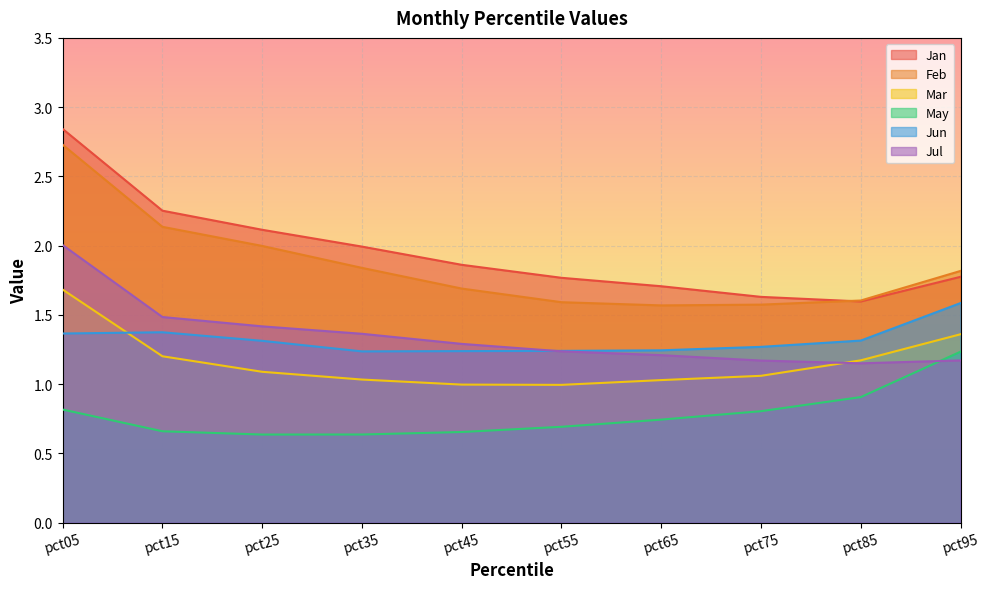

Is it true that May equals 1.0 at pct55?

False